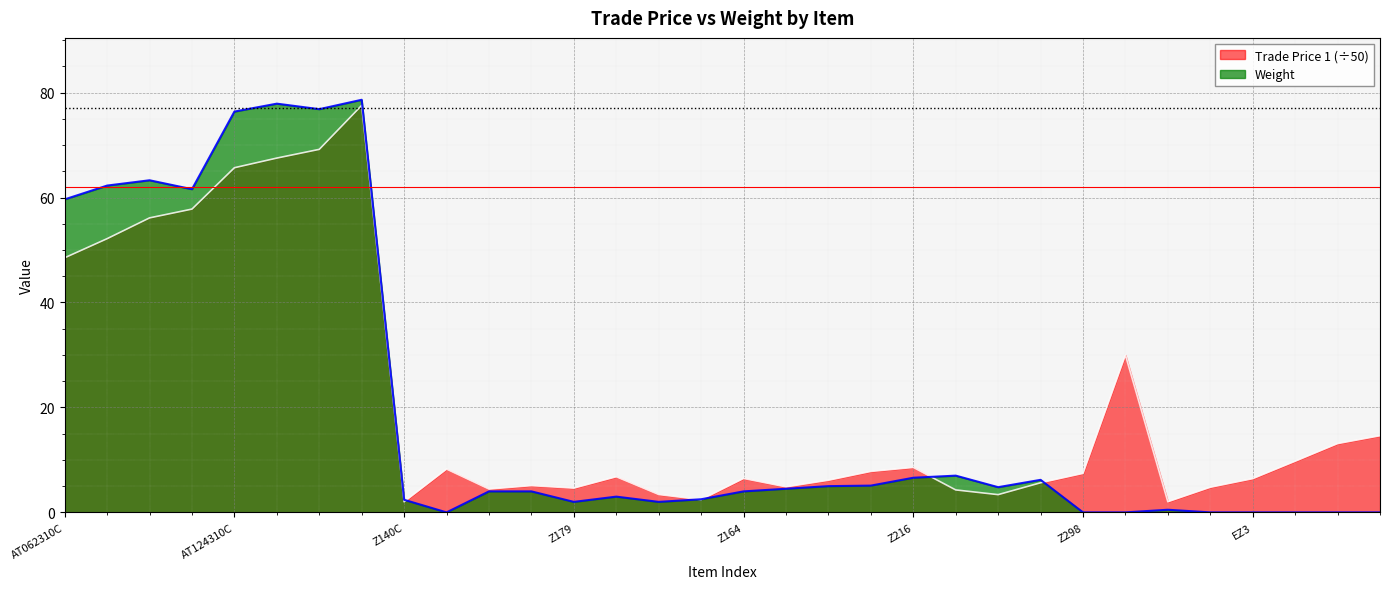

What is the value of the Trade Price 1 point at the 26th from the left?

30.0